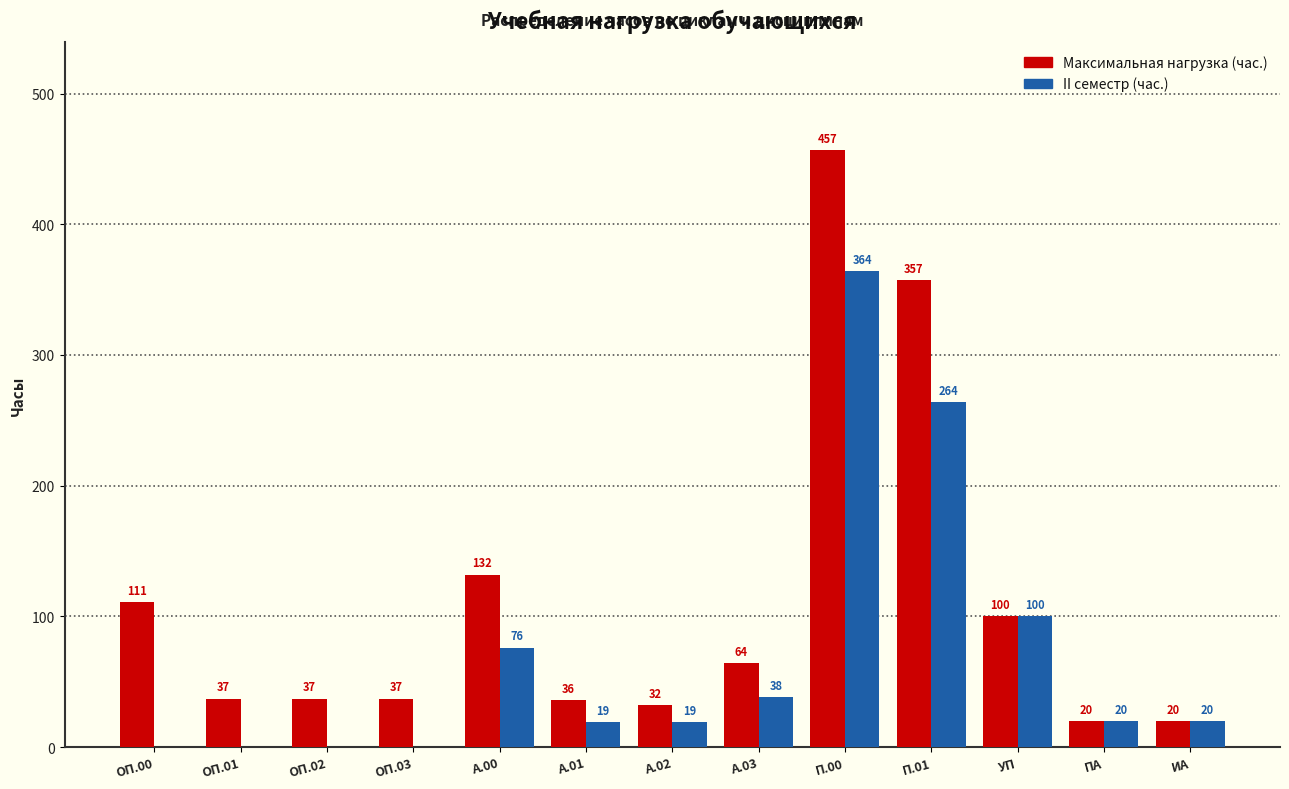

What is the highest value of the Максимальная нагрузка (час.) series?

457